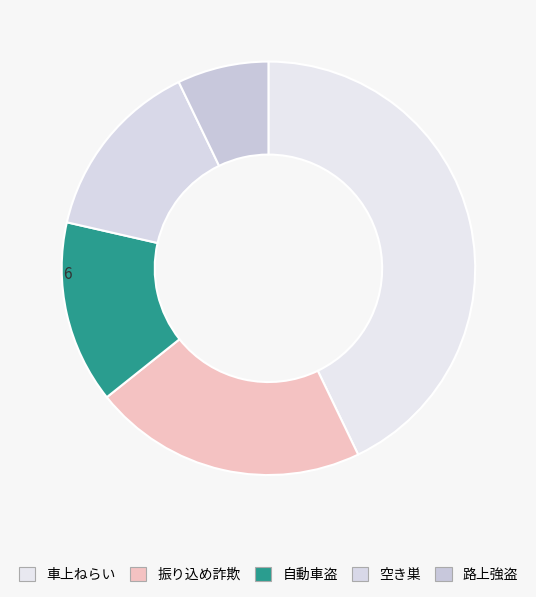

Approximately how many times larger is the value at 路上強盗 compared to 空き巣?

0.5